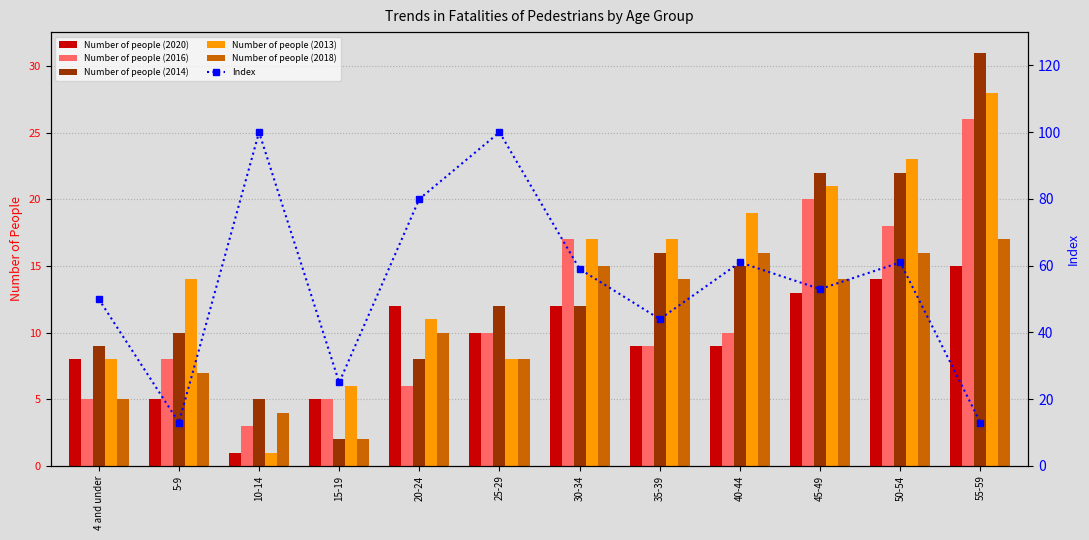

What is the difference between the second highest and second lowest values in the Number of people (2014) series?

17